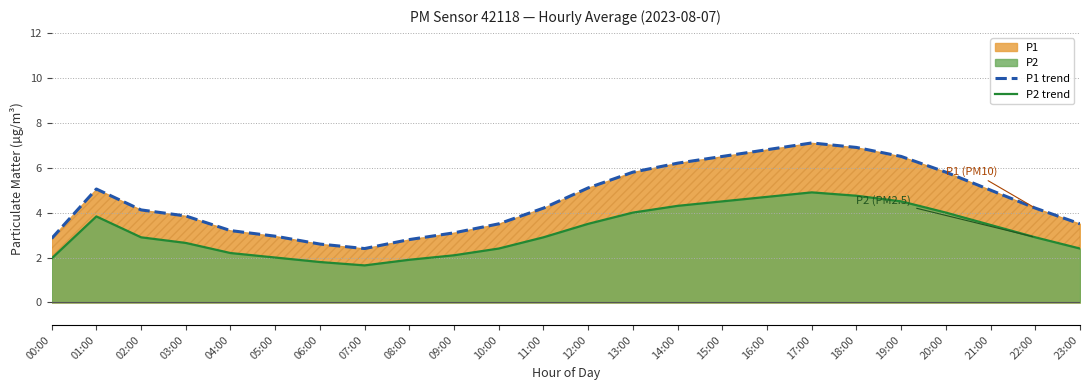

Does the chart display data point markers on the line(s)?

No